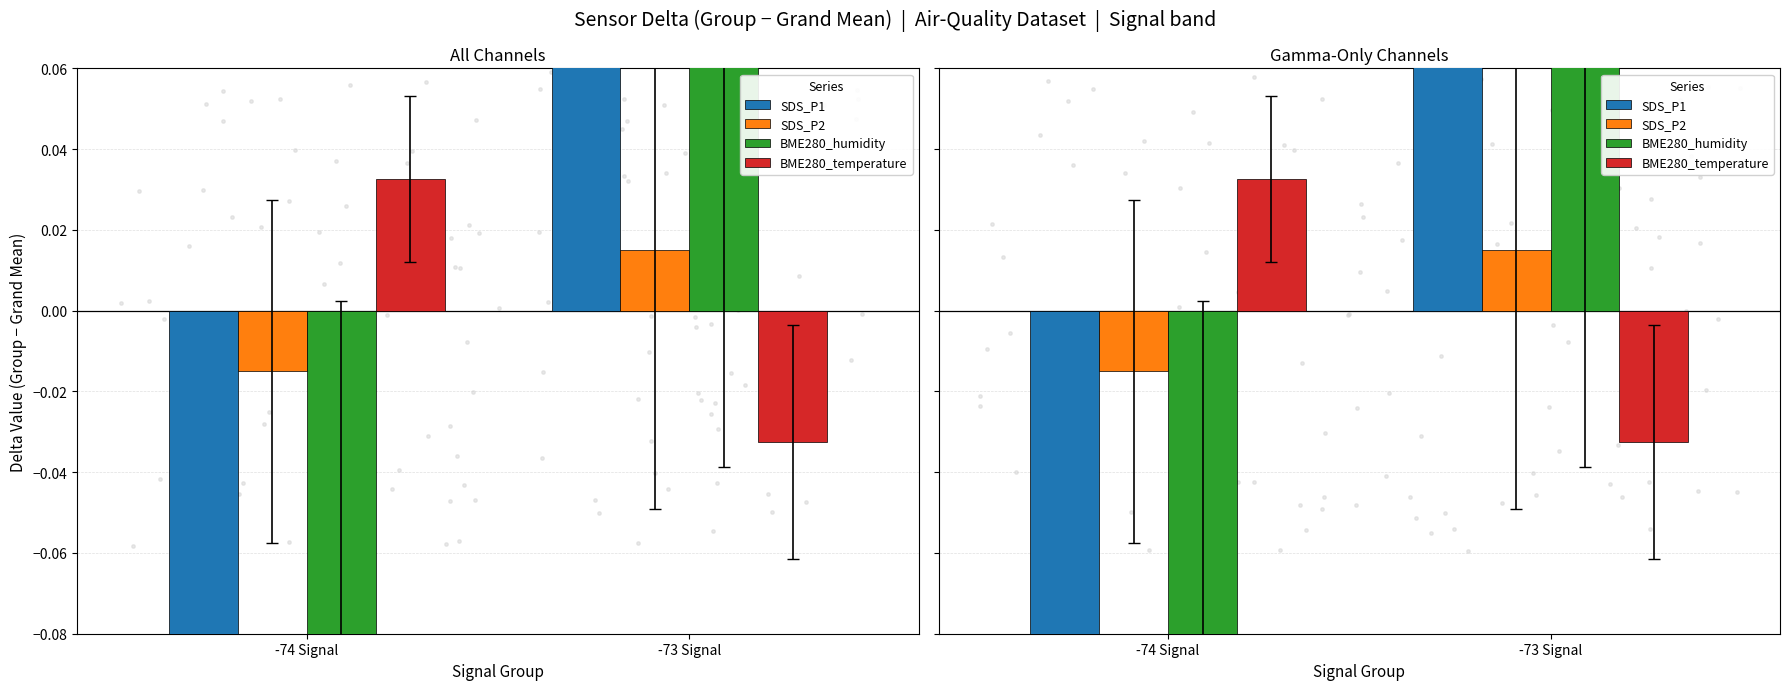

What is the total value across all series at -74 Signal?

-0.6